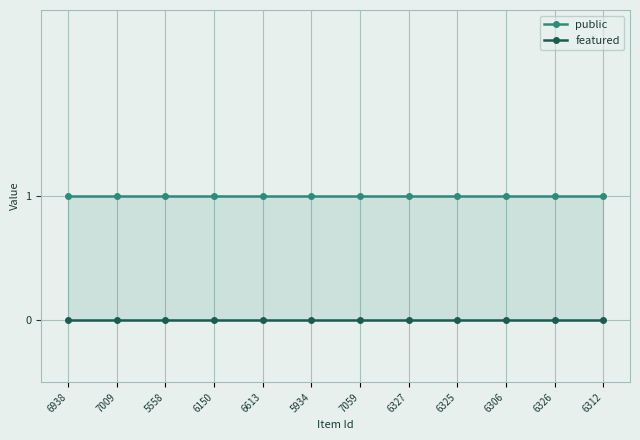

True or false: public and featured cross at least once.

False